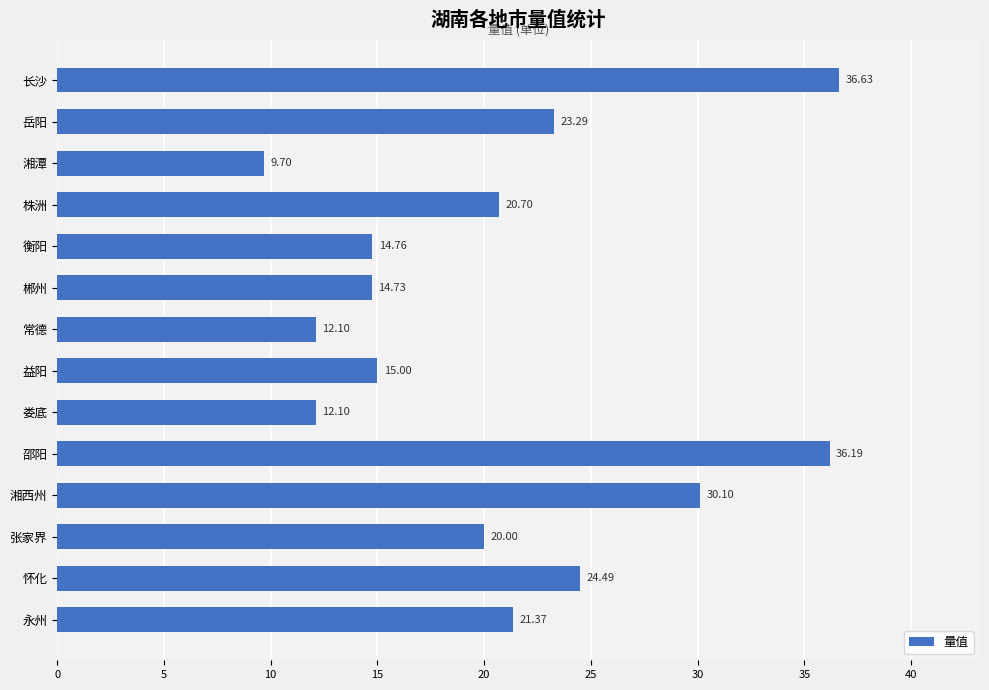

What is the difference between the maximum and minimum values?

26.9